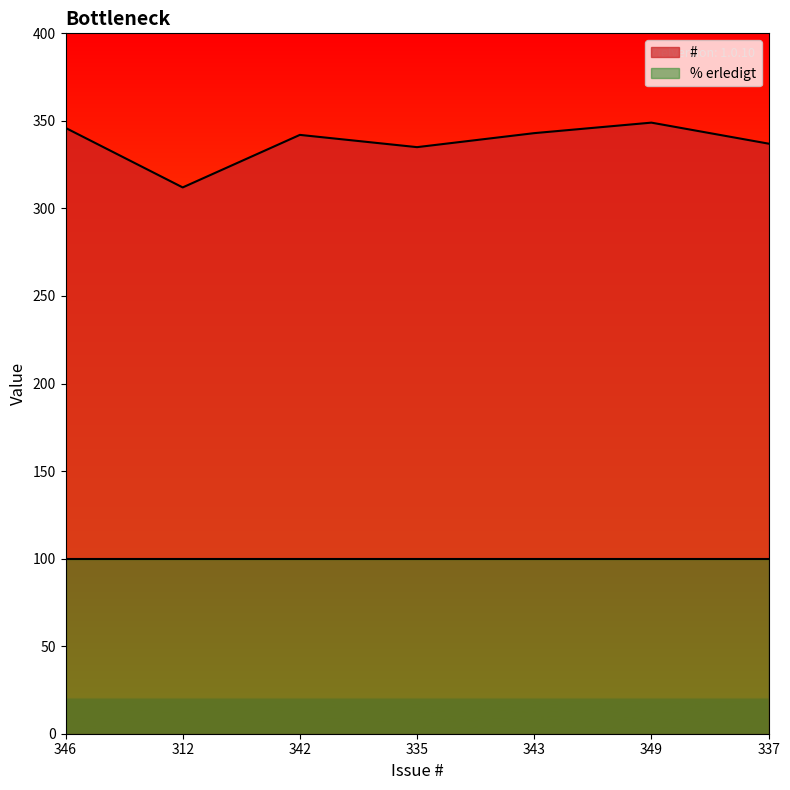

What is the difference between the values at 346 and 342?

4